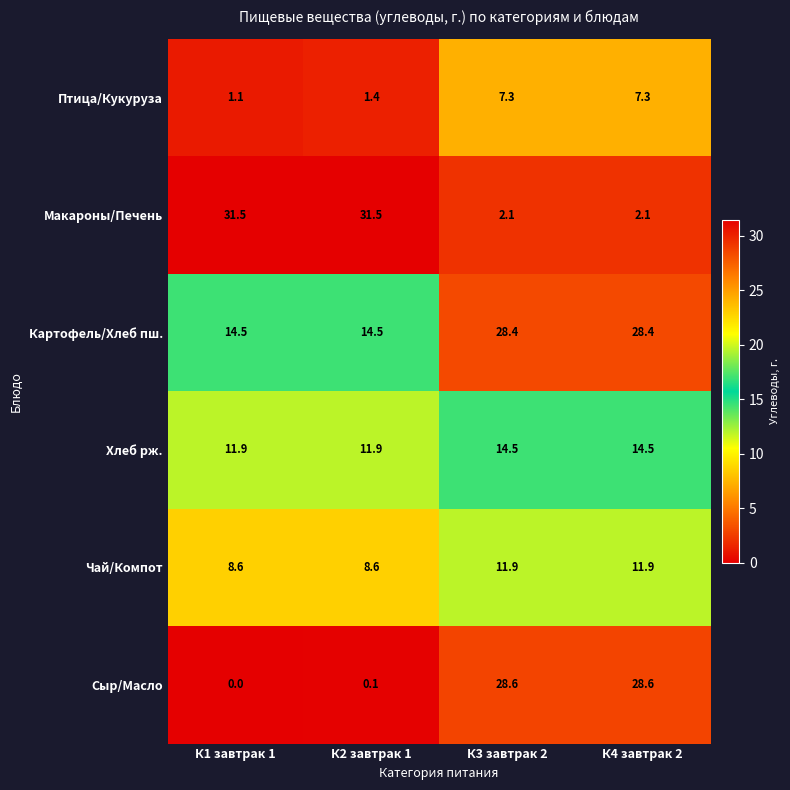

What is the maximum value shown in the chart?

31.5